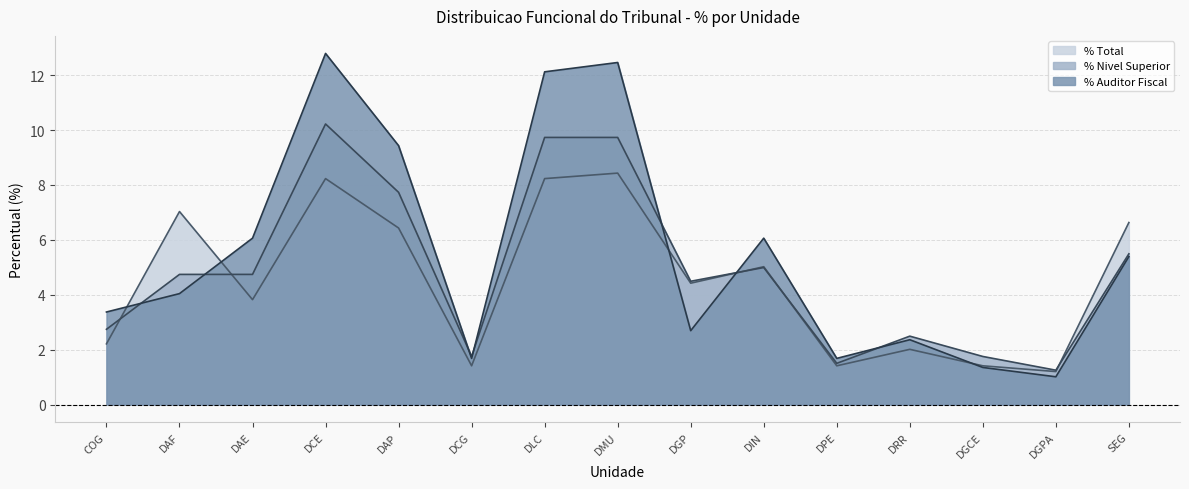

Which category has the lowest value in the Qte. Total series?

DGPA